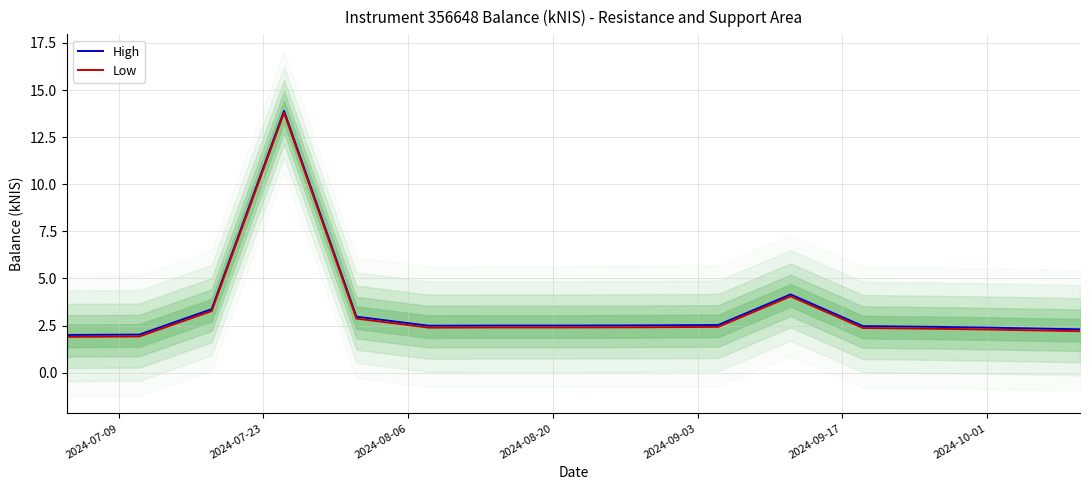

What is the highest value of the High series?

13.9